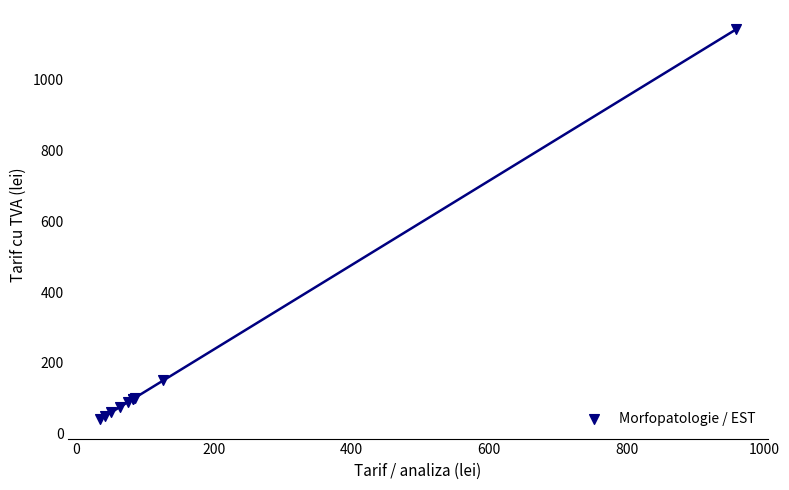

What Y value in the scatter plot is closest to 591?

151.1